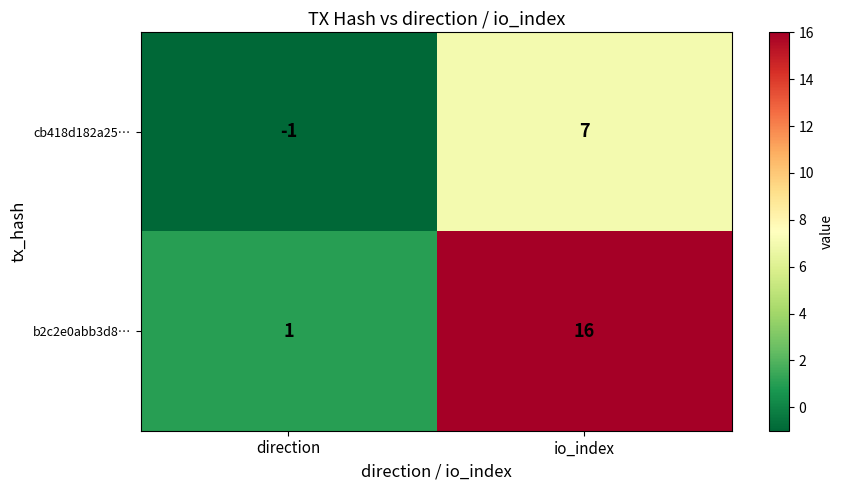

What is the maximum value shown in the chart?

16